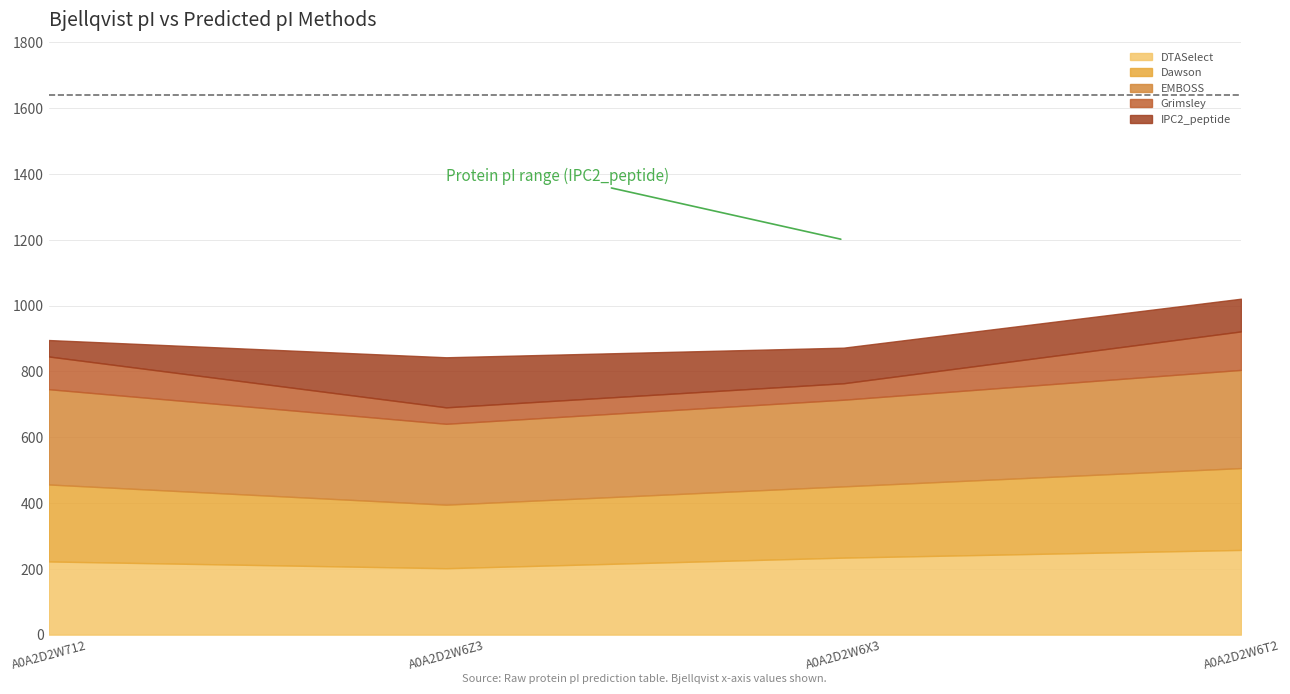

What is the total value across all series at A0A2D2W6Z3?

843.0